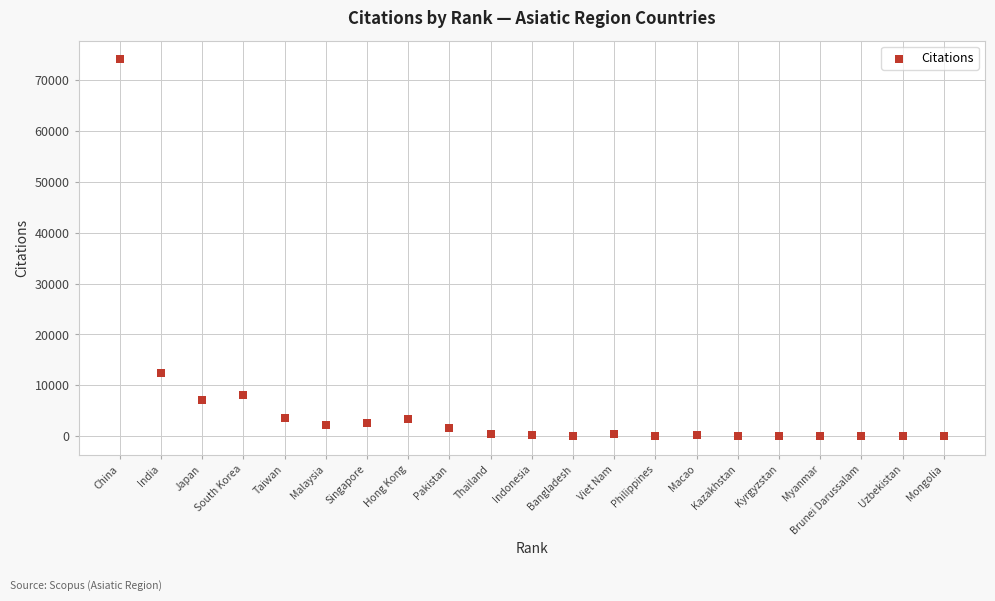

What is the range of Y values (max minus min)?

74082